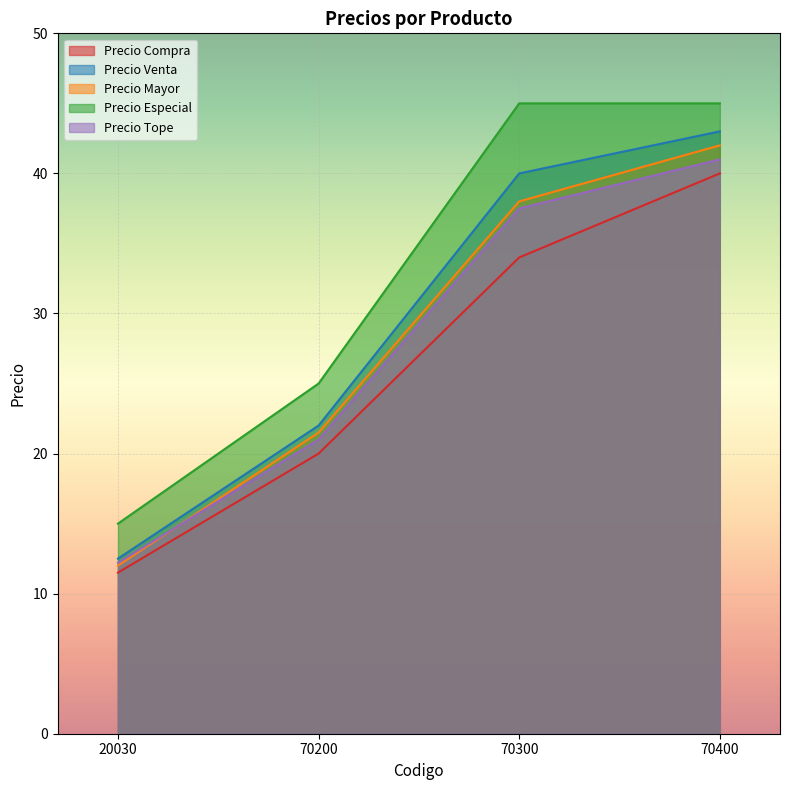

True or false: Precio Tope and Precio Venta intersect in this chart.

False